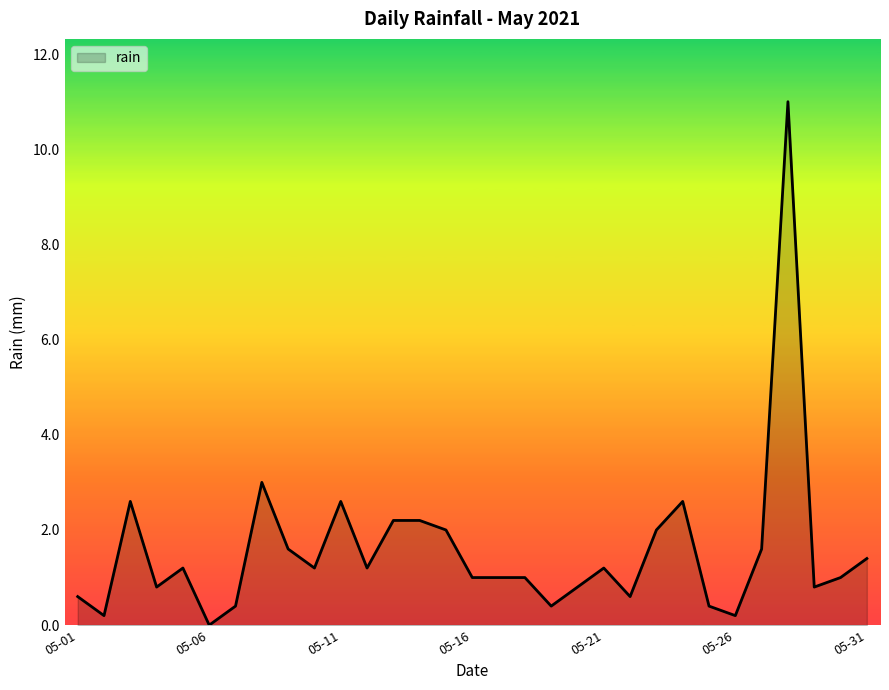

Reading right to left, what are all the values shown in this chart?

1.4	1.0	0.8	11.0	1.6	0.2	0.4	2.6	2.0	0.6	1.2	0.8	0.4	1.0	1.0	1.0	2.0	2.2	2.2	1.2	2.6	1.2	1.6	3.0	0.4	0.0	1.2	0.8	2.6	0.2	0.6